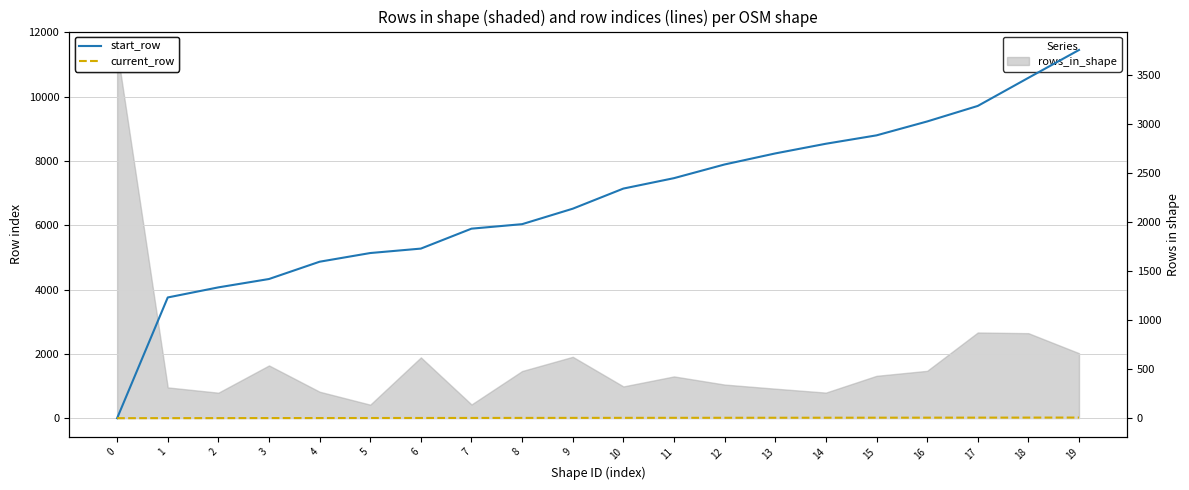

What is the difference between the second highest and second lowest values in the current_row series?

17